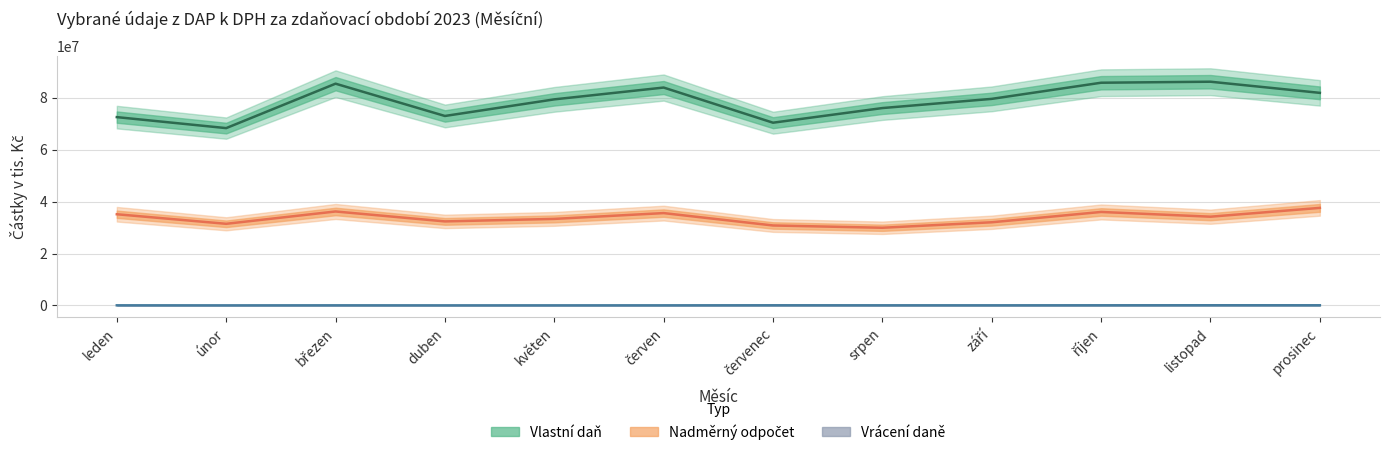

Does the chart display data point markers on the line(s)?

No